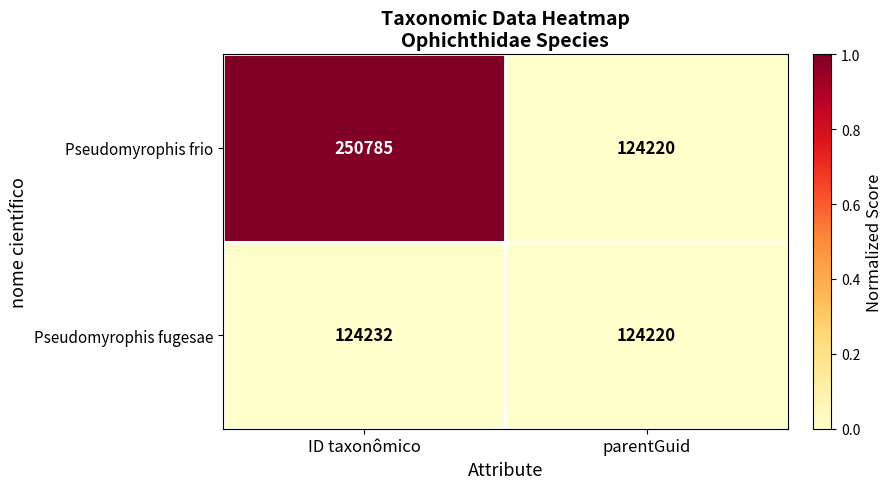

What is the difference between the highest and lowest values at ID taxonômico?

126553